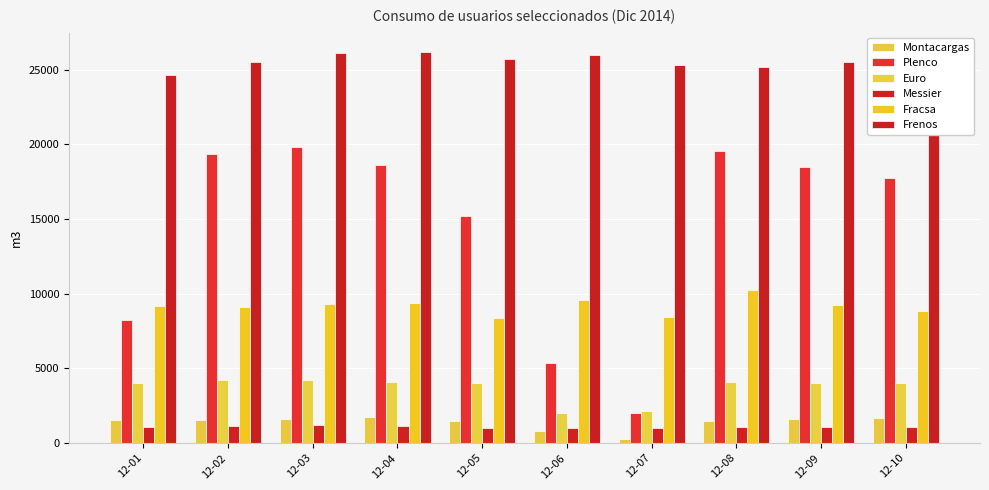

What is the spread (max minus min) of values at 12-04?

25061